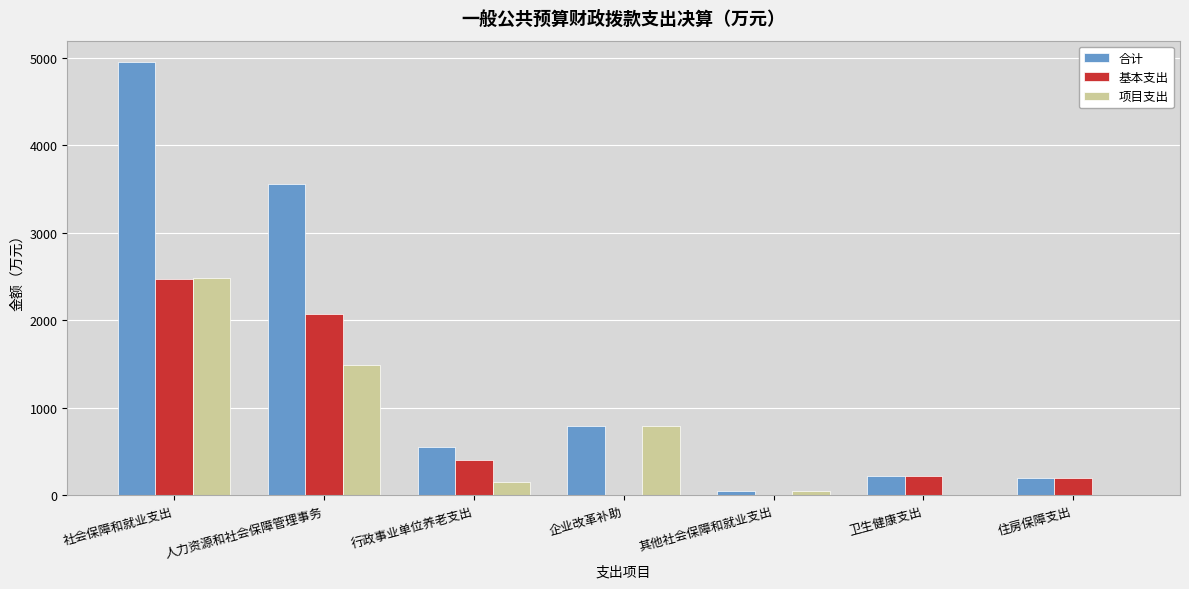

True or false: 基本支出 has a value of 2067.9 at 人力资源和社会保障管理事务.

True